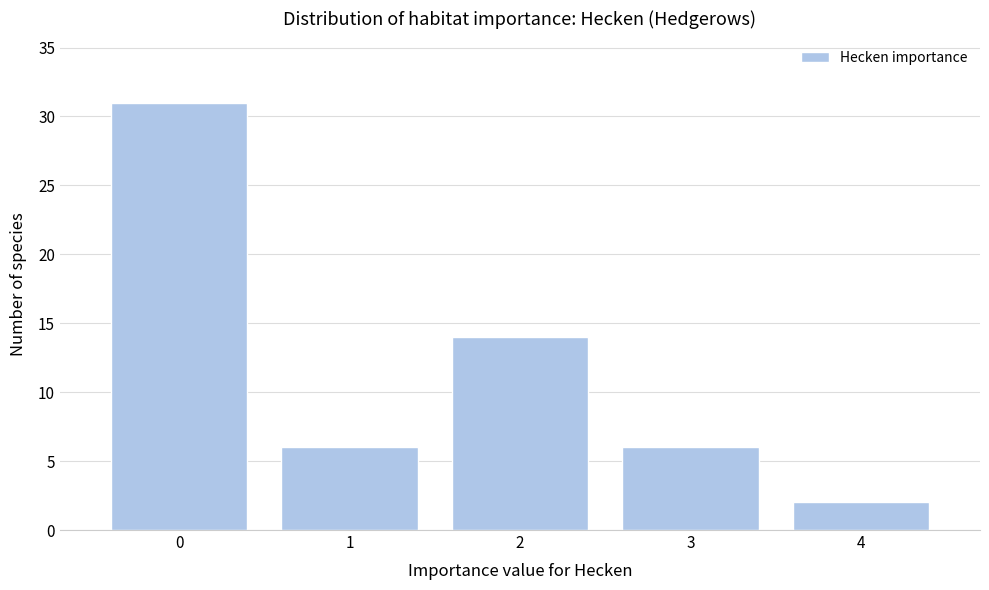

Which range on the x-axis has the tallest bar?

-0.5 to 0.5